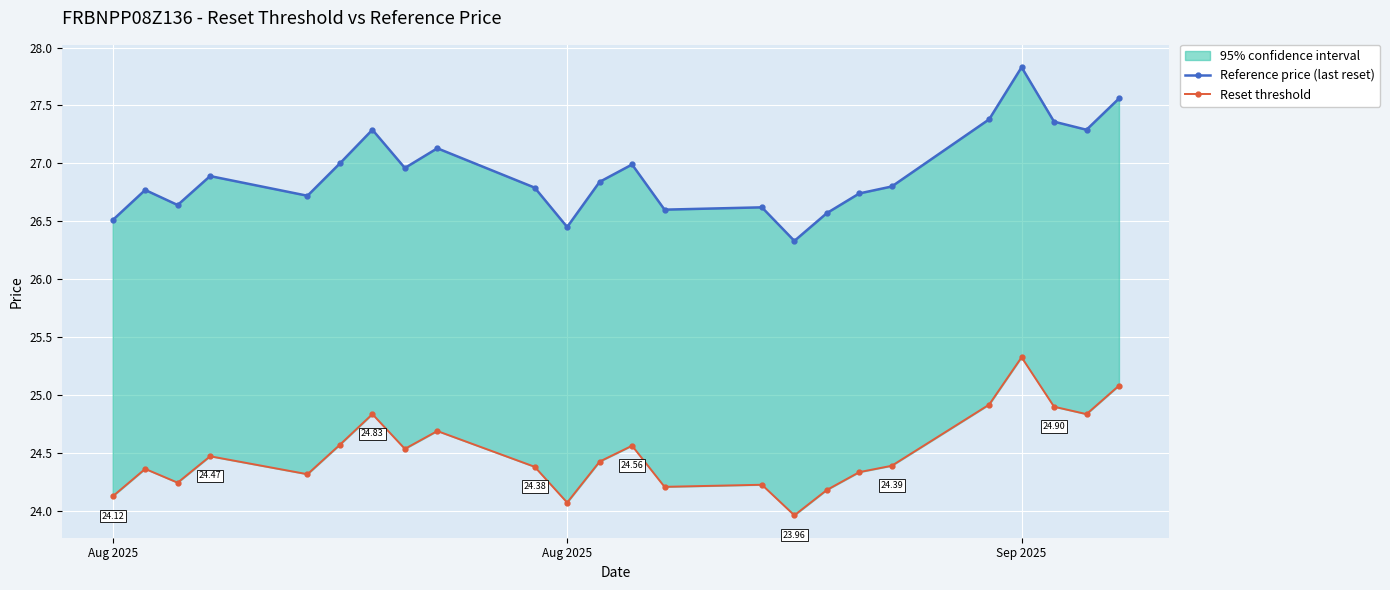

How many interior local valleys does the Reference price (last reset) series have?

7